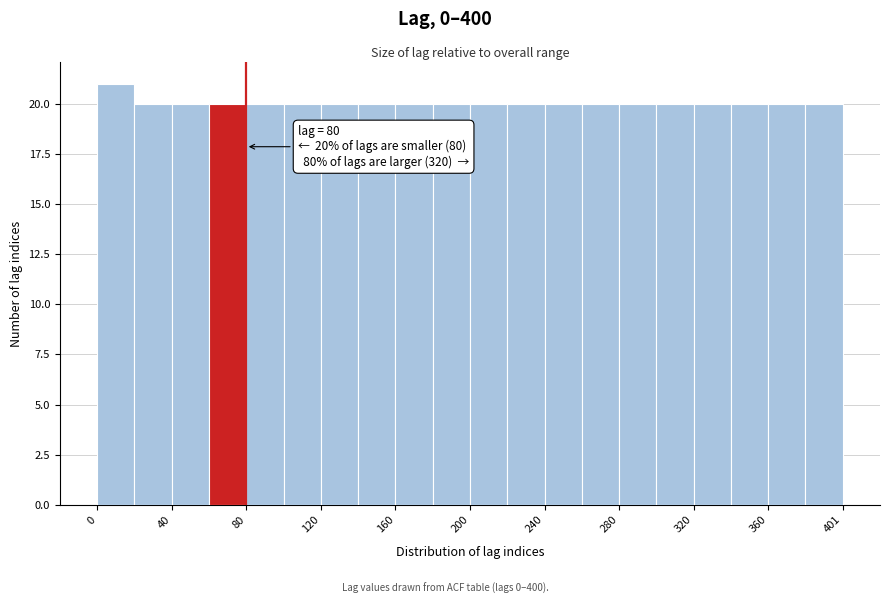

Over which range of the x-axis is the bar tallest?

0 to 20